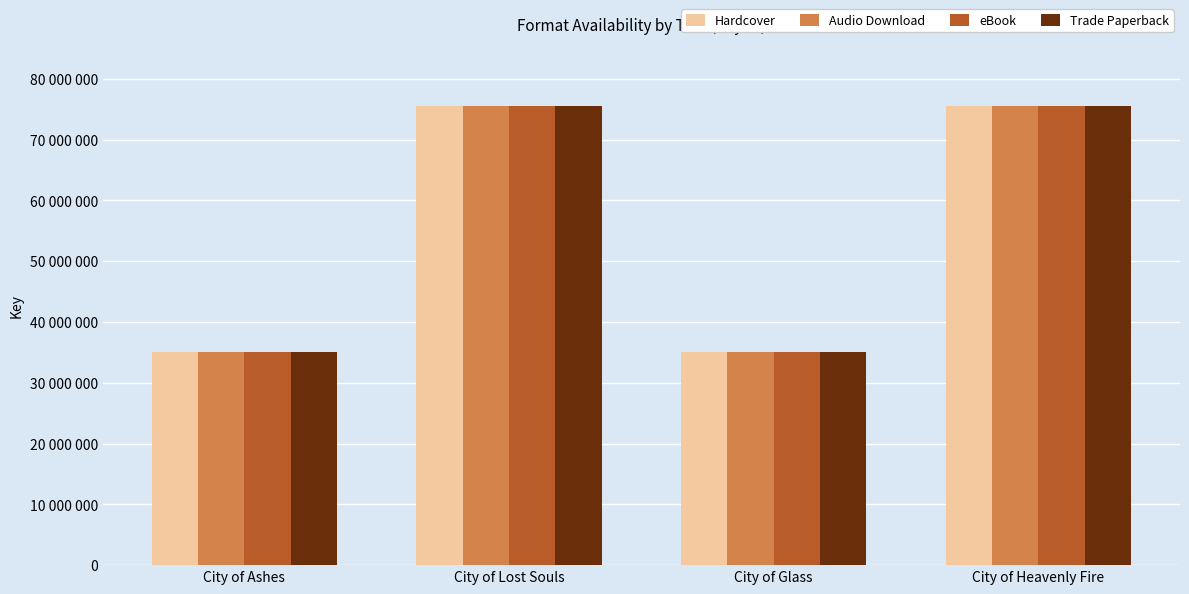

What is the sum of the eBook values at City of Glass and City of Lost Souls?

110620377